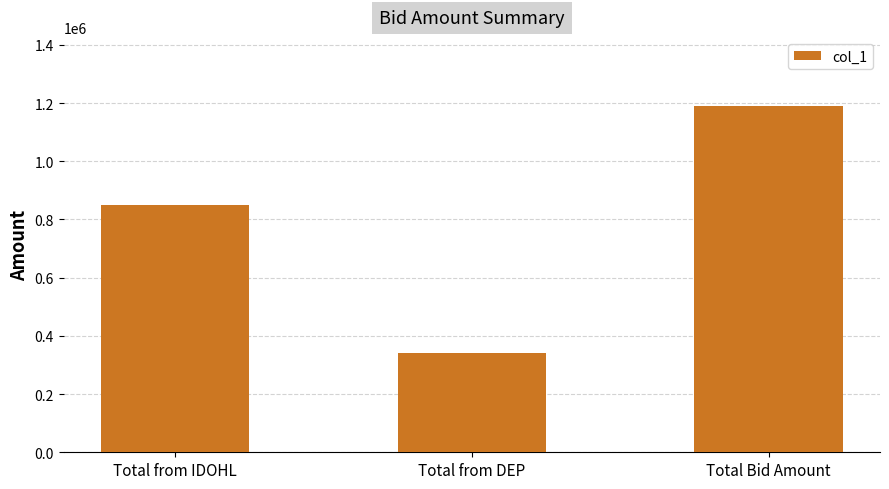

Reading left to right, what are all the values shown in this chart?

849242.4	340360.0	1189602.4